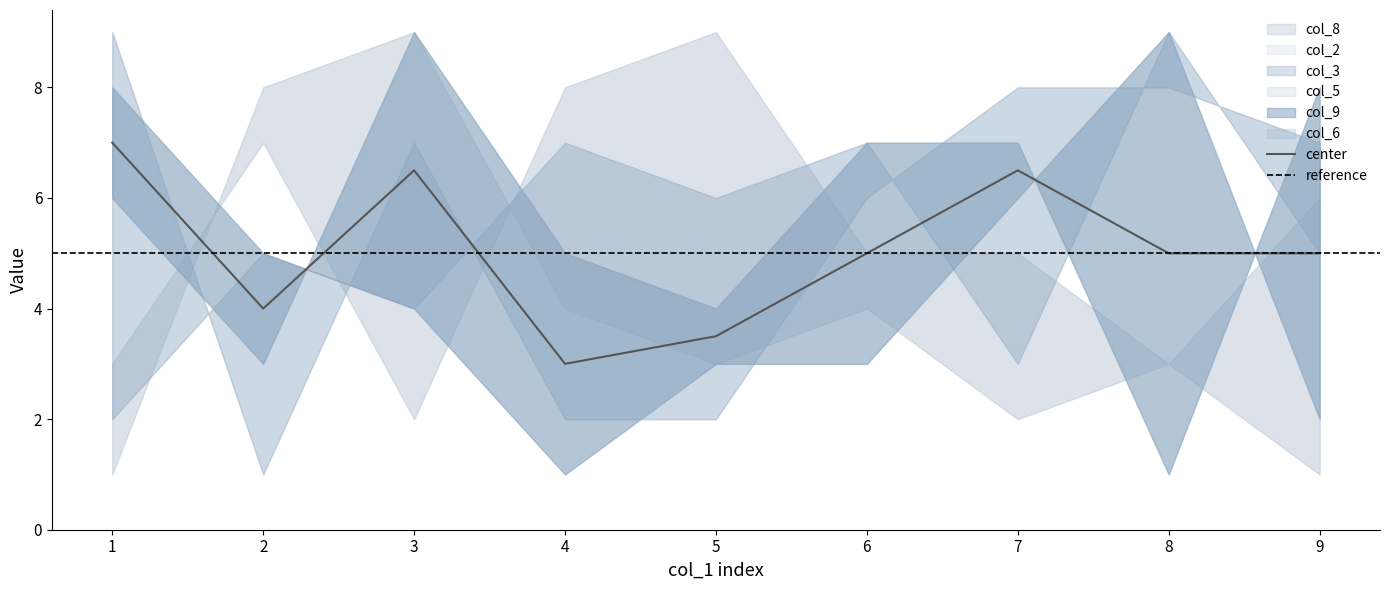

Does the chart display data point markers on the line(s)?

No